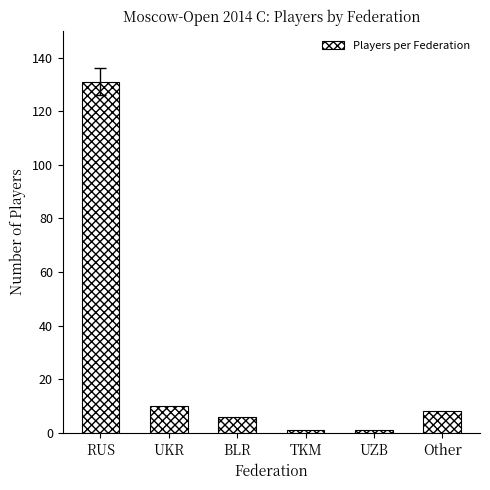

At which label is the value closest to 66?

UKR